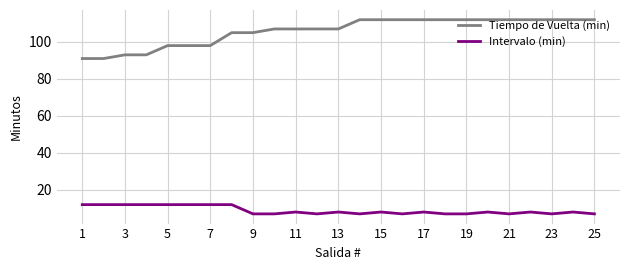

Rank the series by their maximum value, from lowest to highest.

Intervalo (min), Tiempo de Vuelta (min)